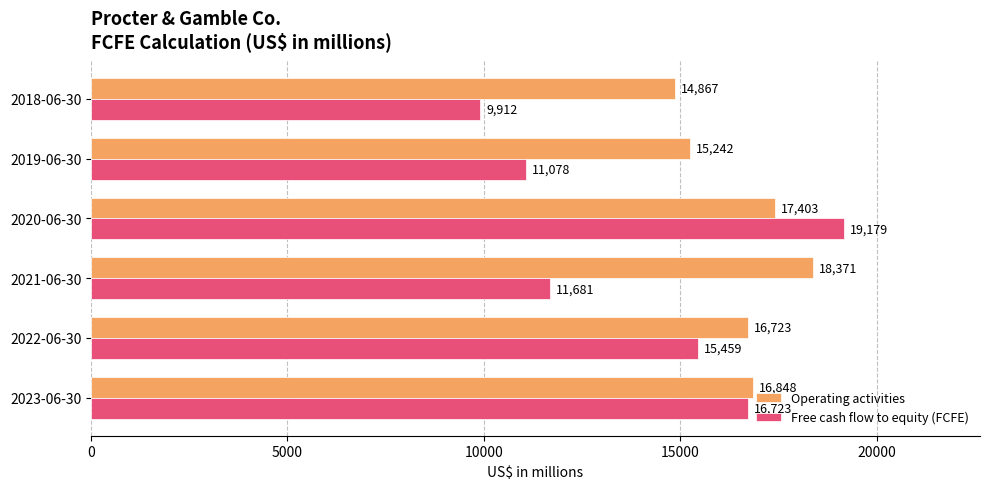

What is the average value of the Operating activities series?

16576